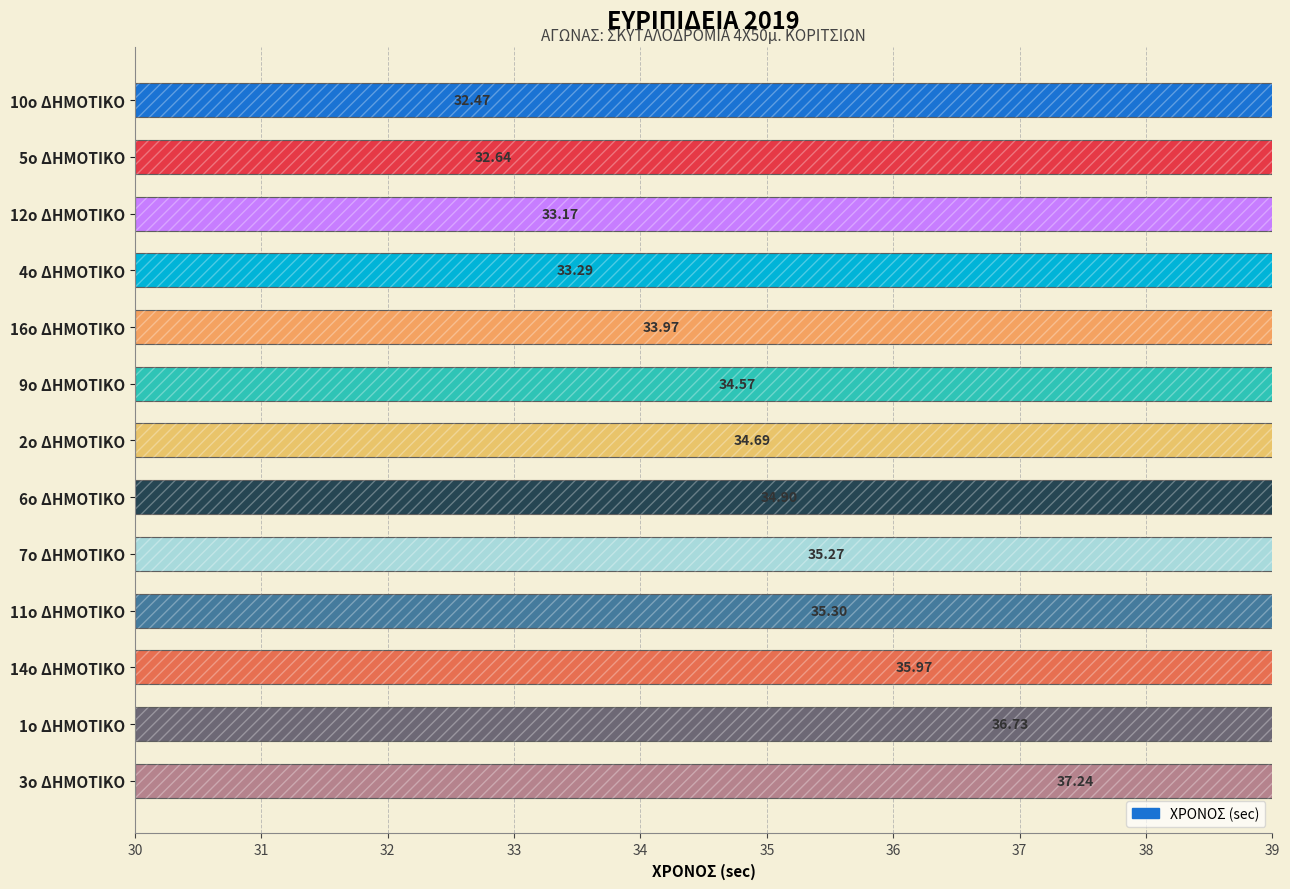

What is the change in value from 5ο ΔΗΜΟΤΙΚΟ to 11ο ΔΗΜΟΤΙΚΟ?

+2.7